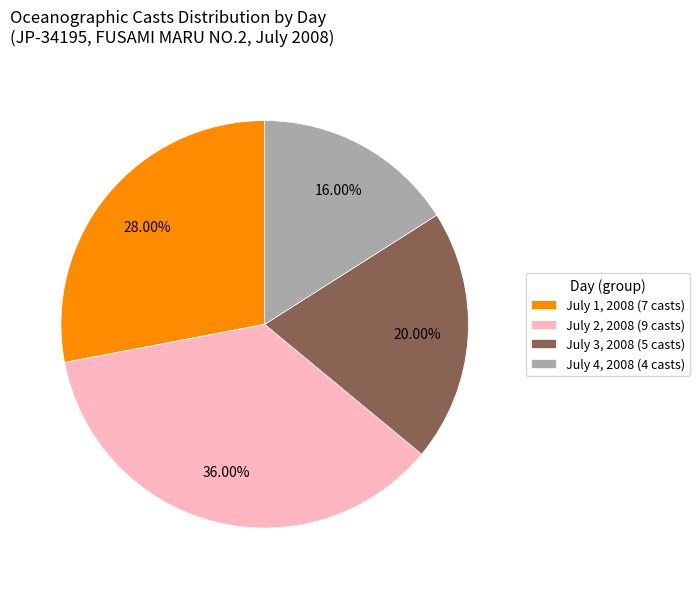

Between July 2, 2008 (9 casts) and July 3, 2008 (5 casts), which is larger?

July 2, 2008 (9 casts)